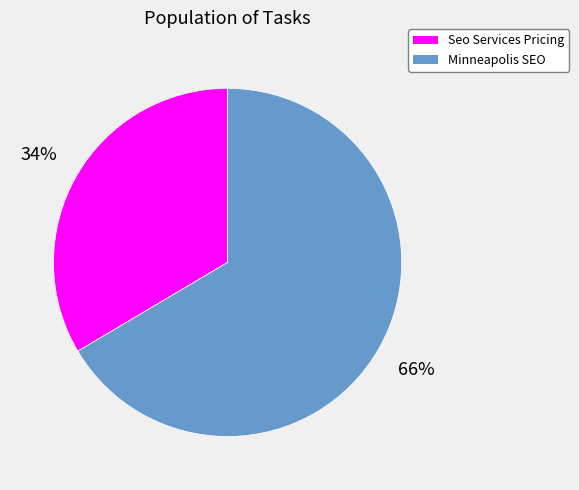

Do Seo Services Pricing and Minneapolis SEO together represent more than half of the pie?

Yes